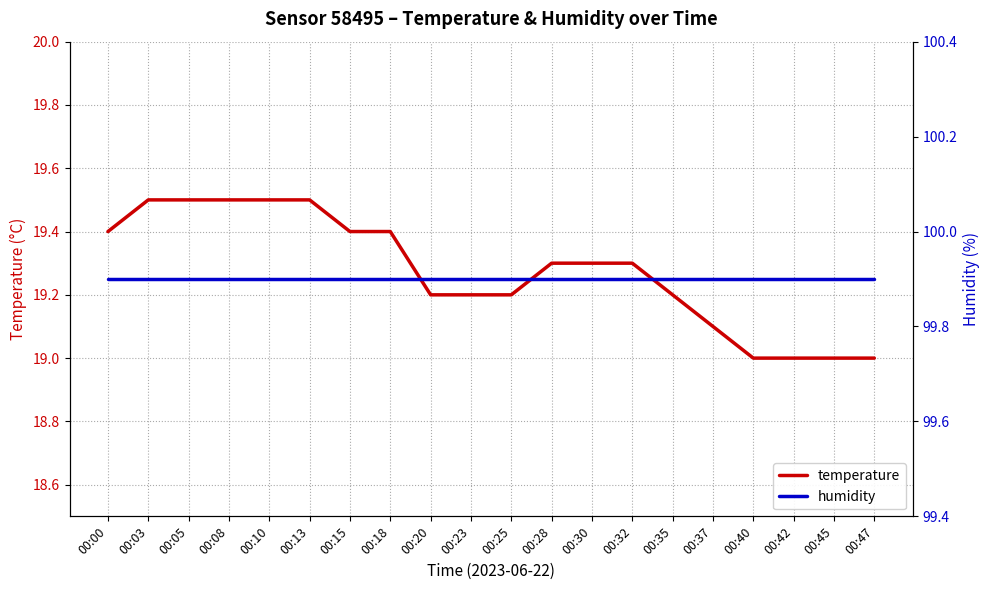

List the series in order of their overall mean, highest first.

humidity, temperature